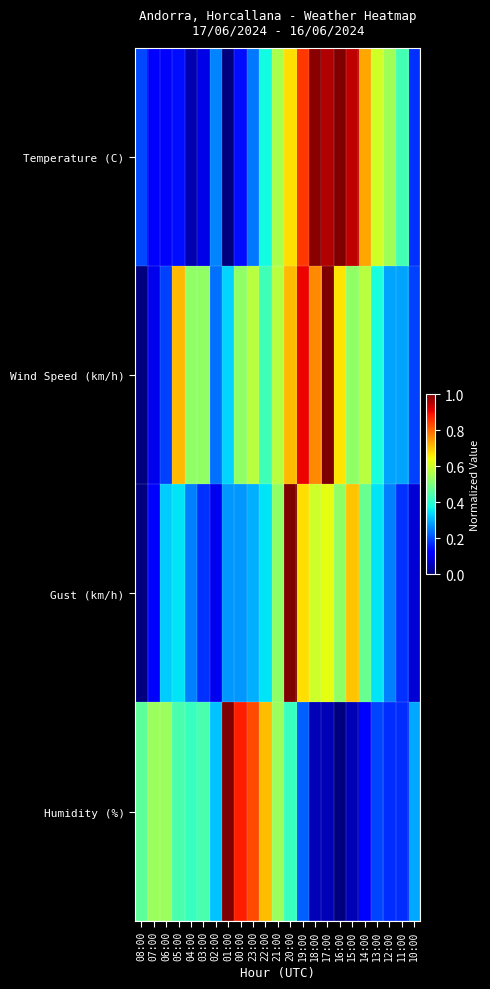

Count the number of categories in the chart.

23